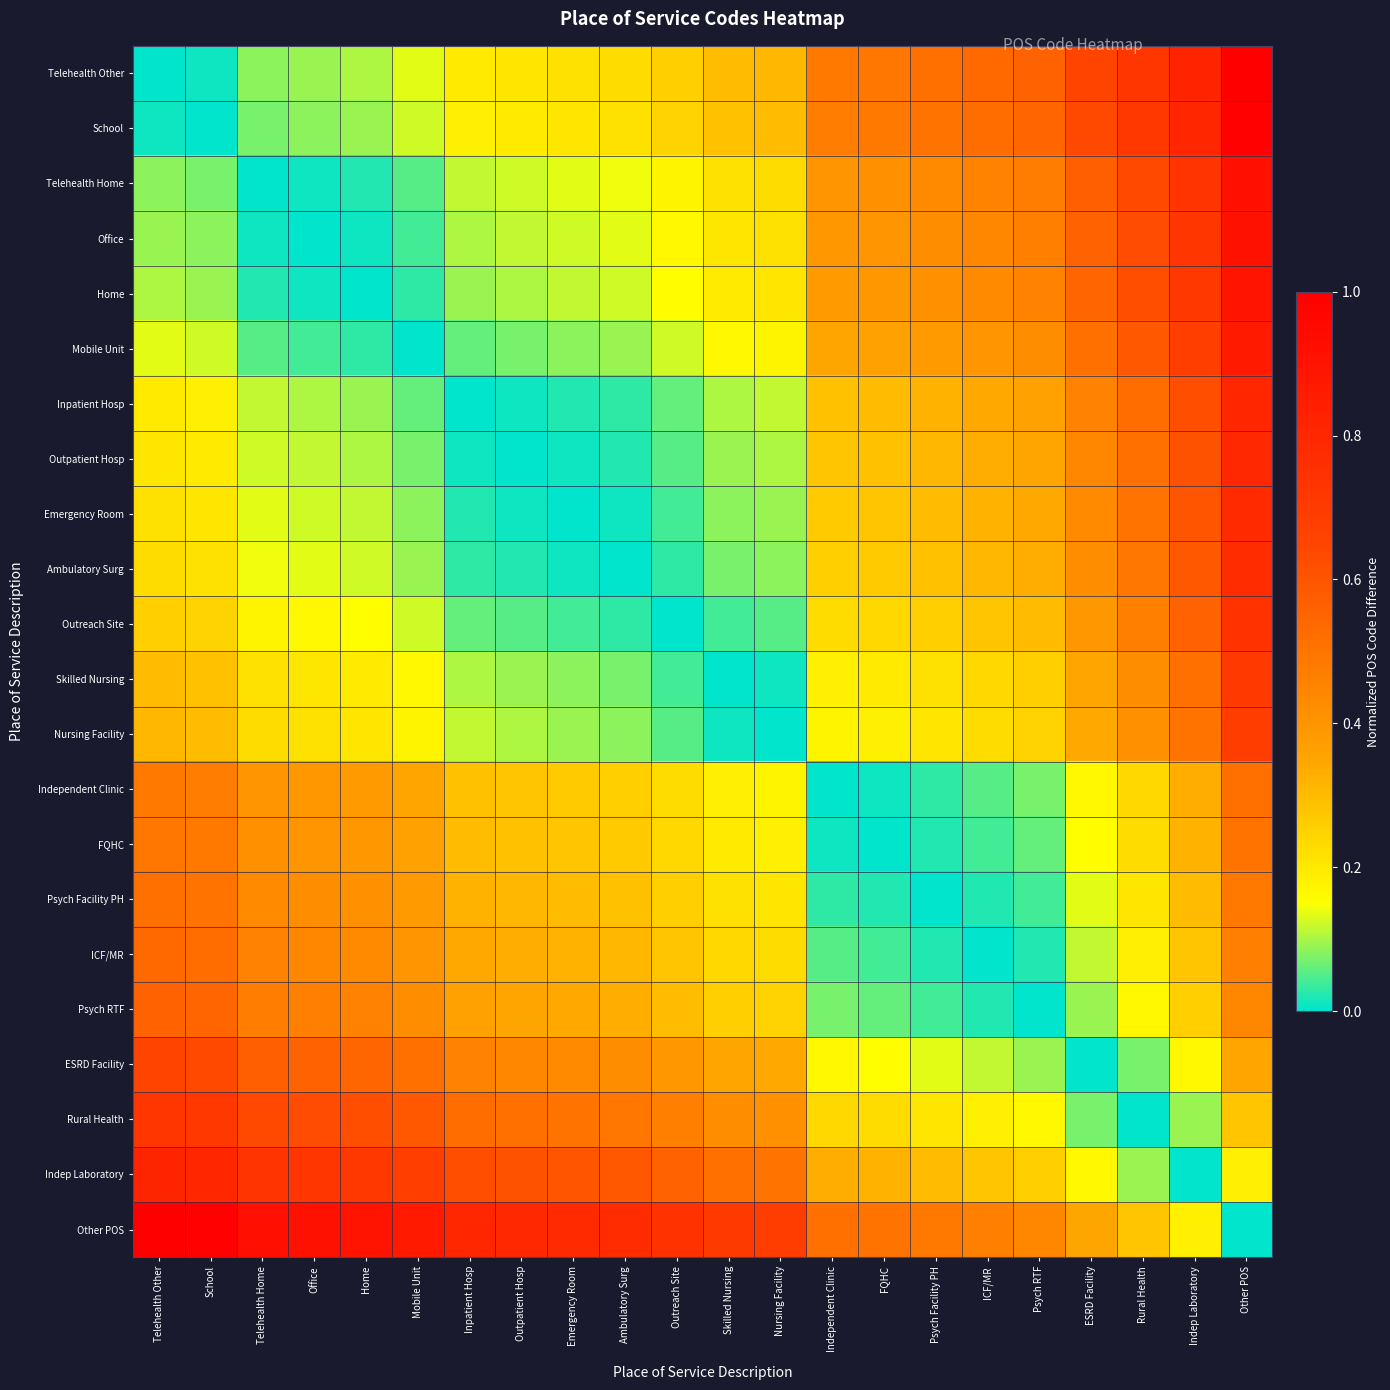

At which category is the sum across all series the highest?

Other POS